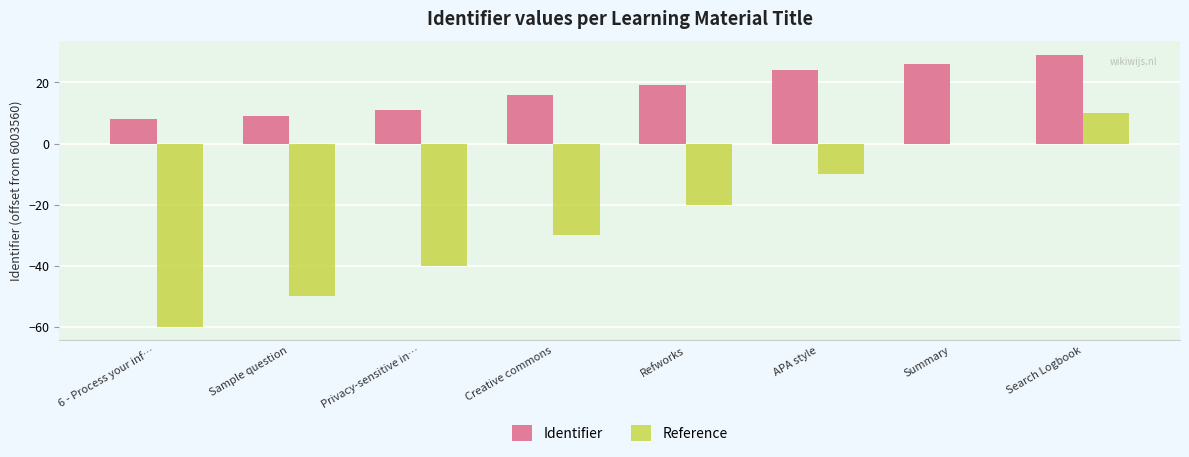

Which series has the largest range (max minus min)?

Reference